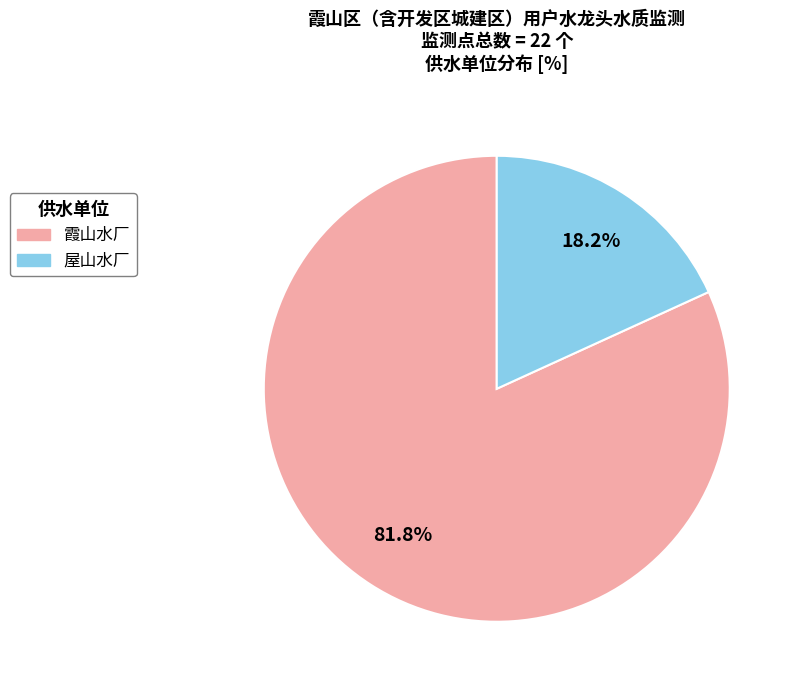

To the nearest percent, what is the combined percentage of 霞山水厂 and 屋山水厂?

100%